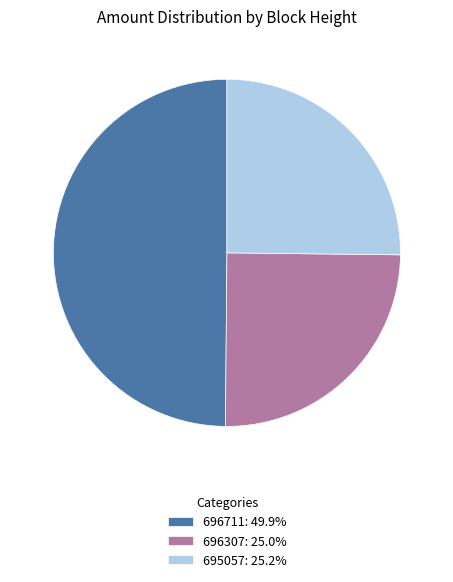

Approximately how many times larger is the value at 695057: 25.2% compared to 696711: 49.9%?

0.5